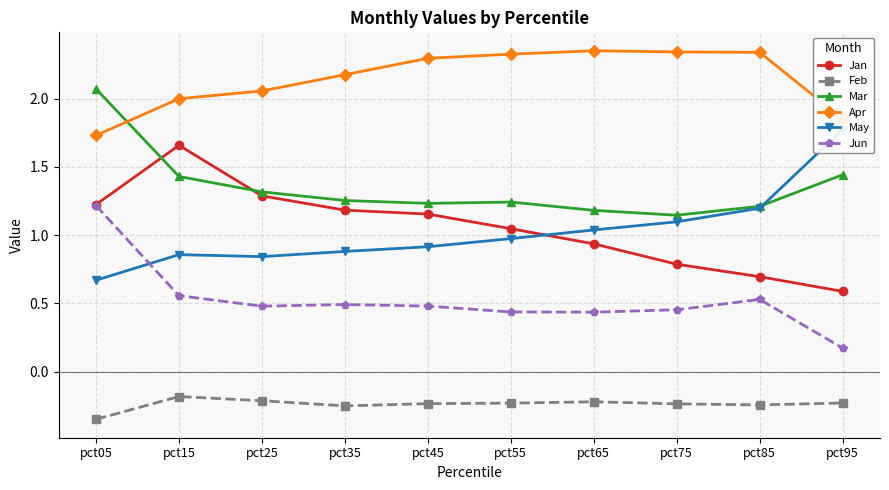

Is the value of Jun at pct95 greater than the value of Mar at pct65?

No